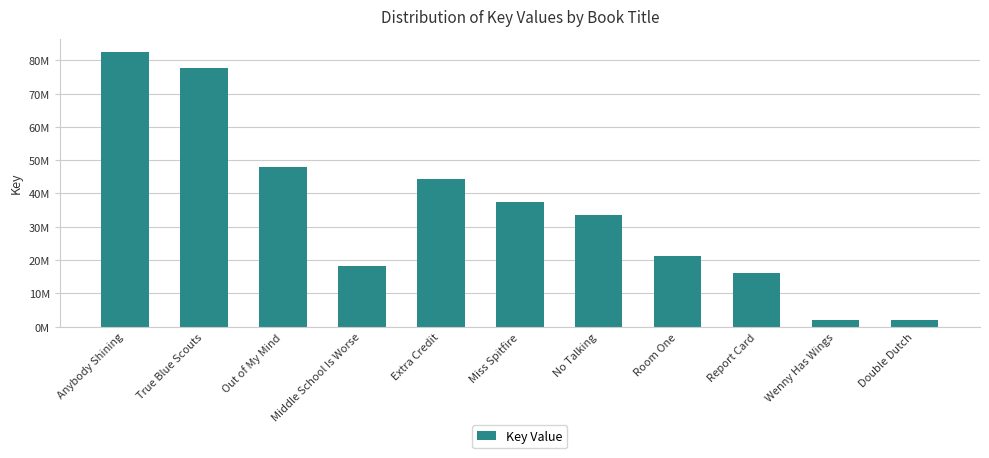

What is the difference between the second highest and second lowest values?

75757155